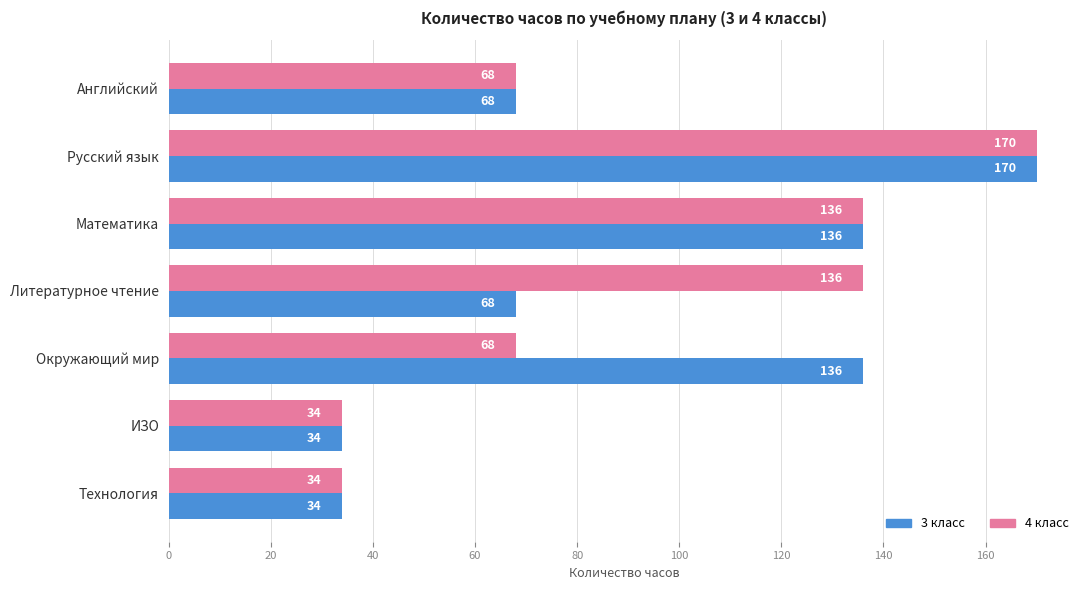

What value does the 4 класс series have at Английский, to the nearest 50?

50